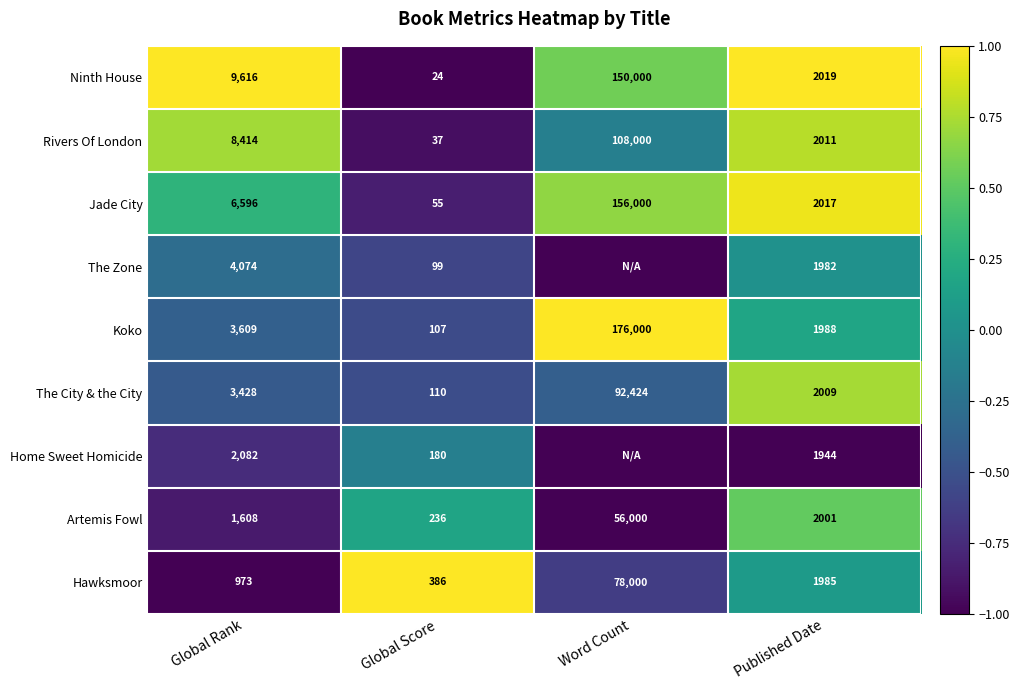

Between Global Rank and Published Date, which series saw the biggest shift?

Ninth House